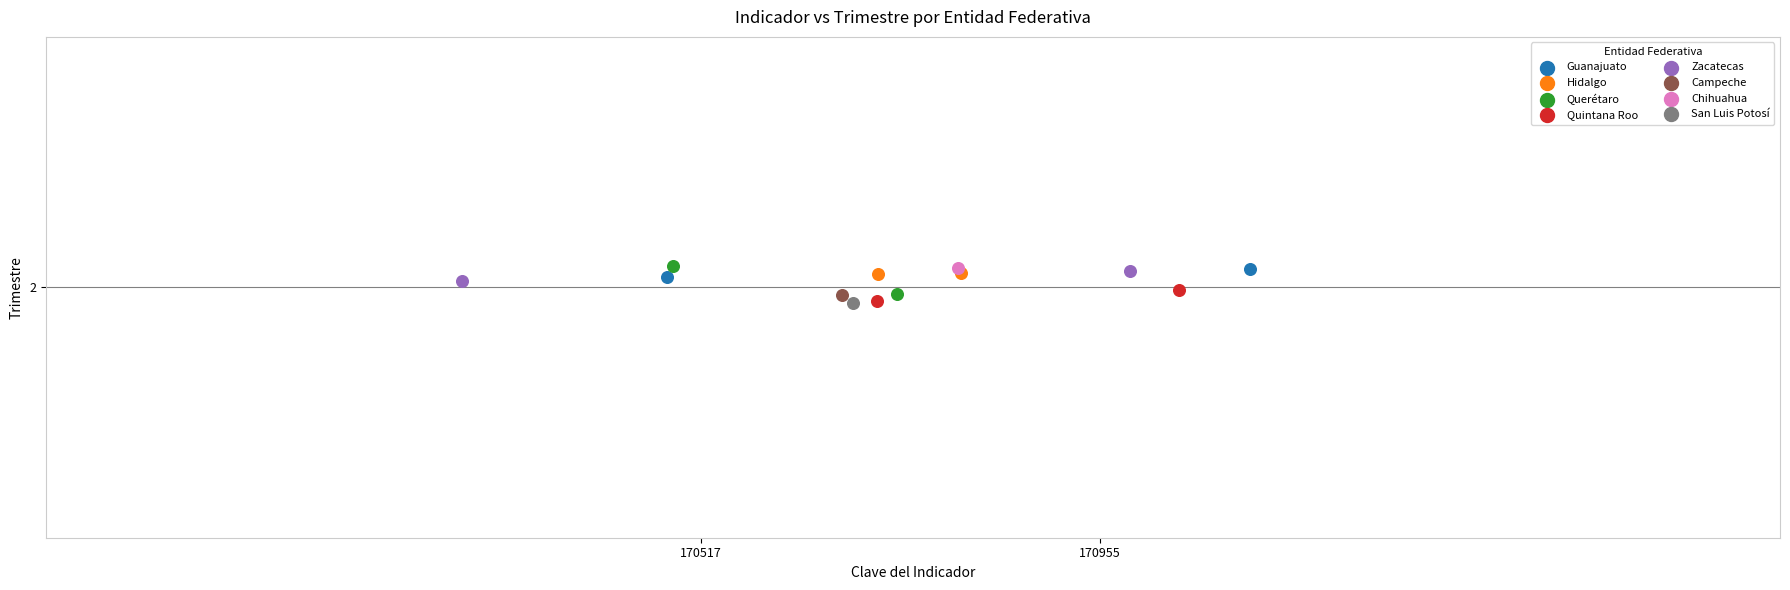

What are all the series names shown in the legend?

Guanajuato, Hidalgo, Querétaro, Quintana Roo, Zacatecas, Campeche, Chihuahua, San Luis Potosí